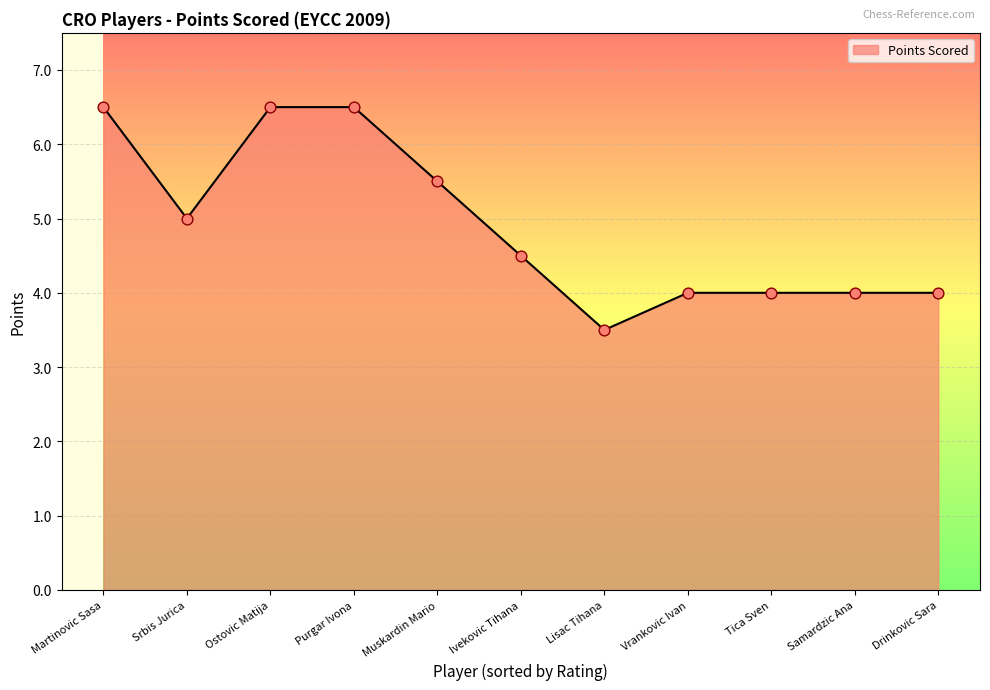

What is the change in value from Ostovic Matija to Vrankovic Ivan?

-2.5